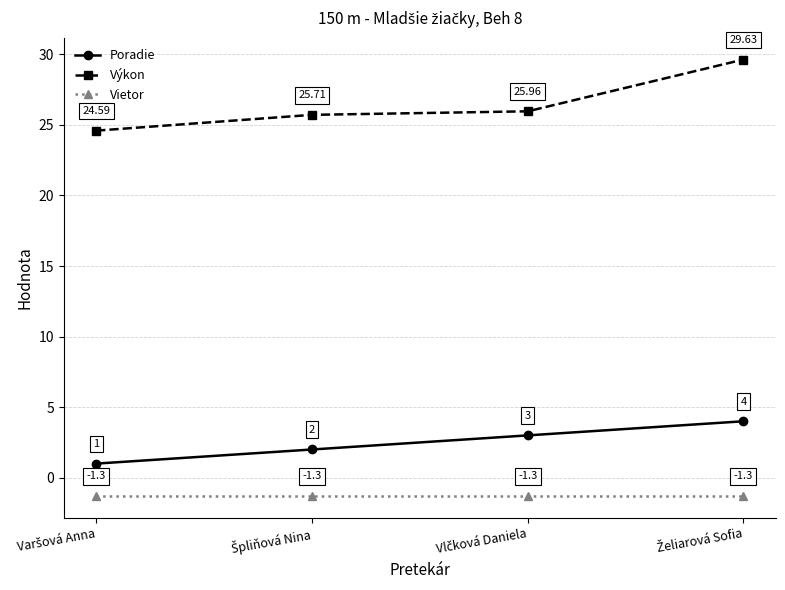

Which series has the widest spread of values?

Výkon